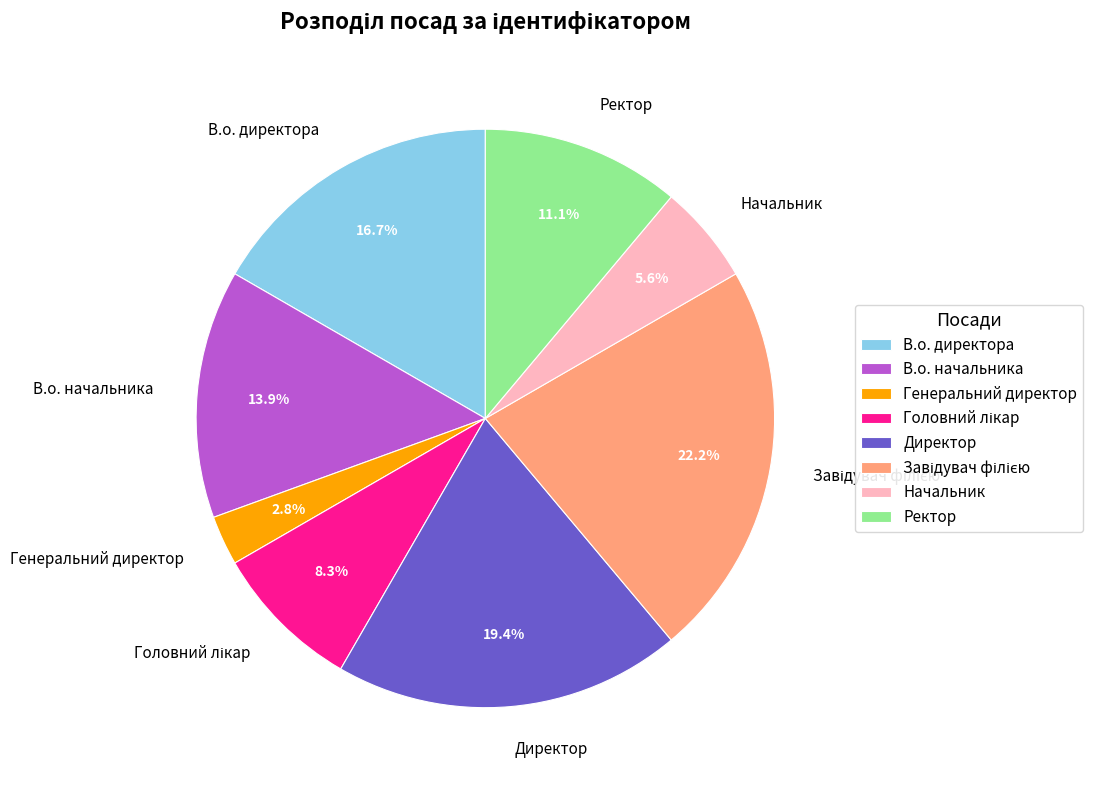

Which slice is the smallest?

Генеральний директор